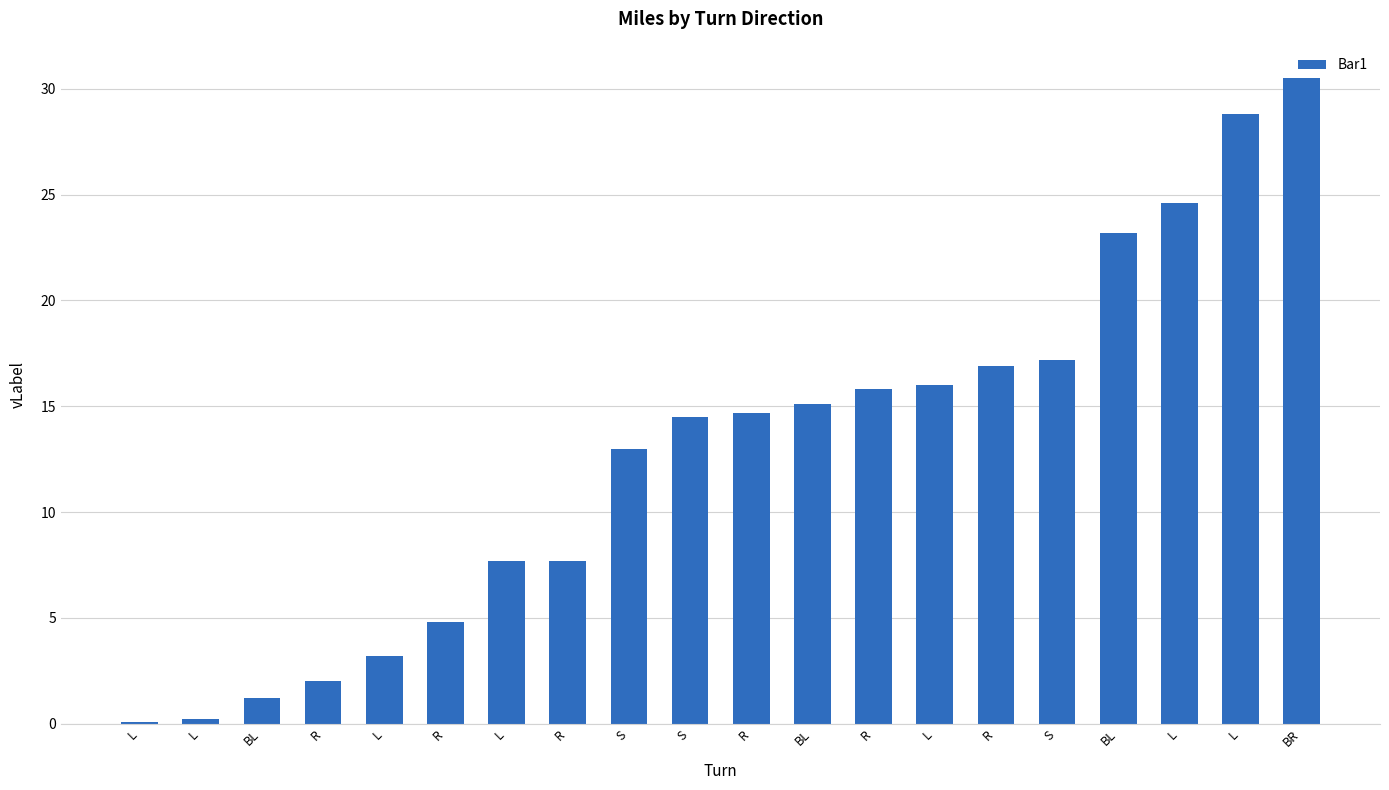

Reading left to right, extract all data points from this chart.

0.1	0.2	1.2	2.0	3.2	4.8	7.7	7.7	13.0	14.5	14.7	15.1	15.8	16.0	16.9	17.2	23.2	24.6	28.8	30.5